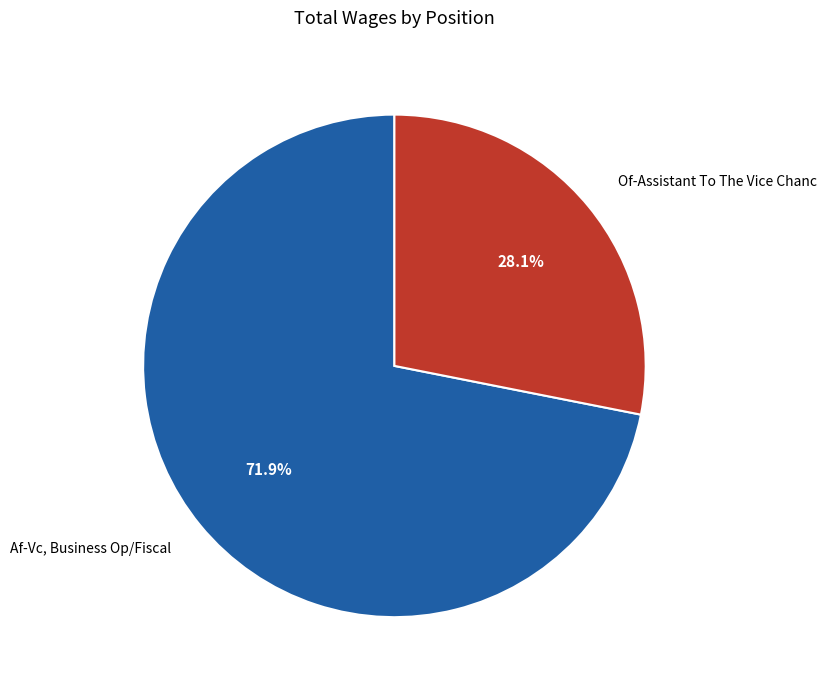

Is it true that Af-Vc, Business Op/Fiscal is 57% of the pie?

False